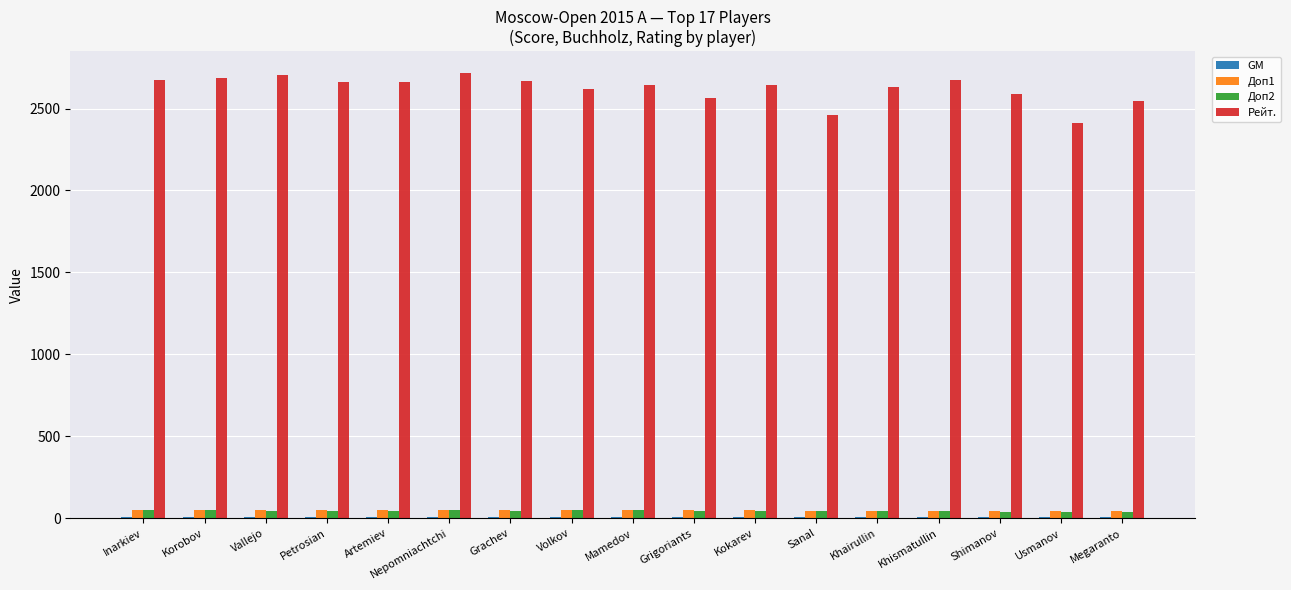

Which series has the widest spread of values?

Рейт.